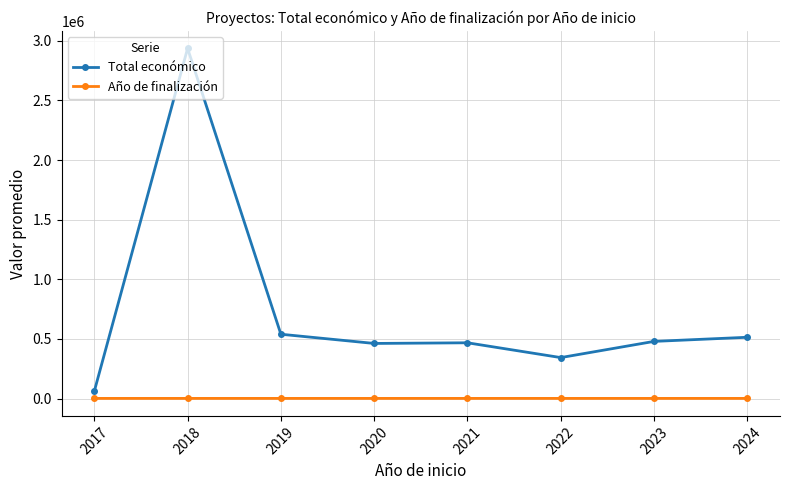

What is the difference between the highest and lowest values at 2017?

59833.0